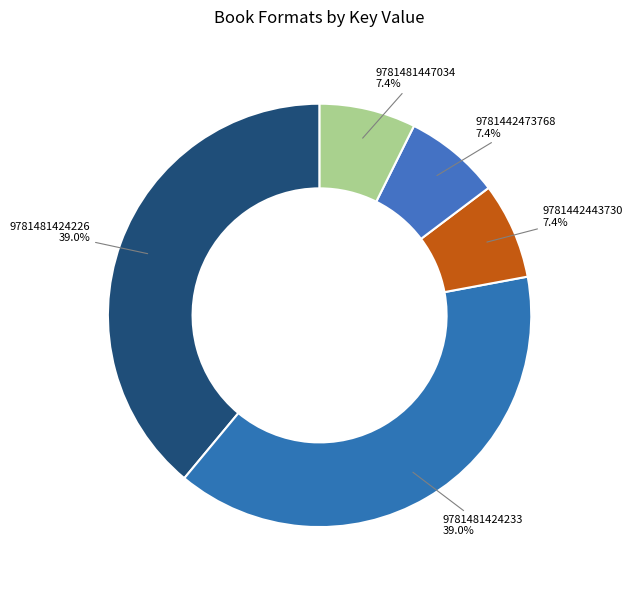

To the nearest percent, what percentage of the pie is 9781481424226?

39%